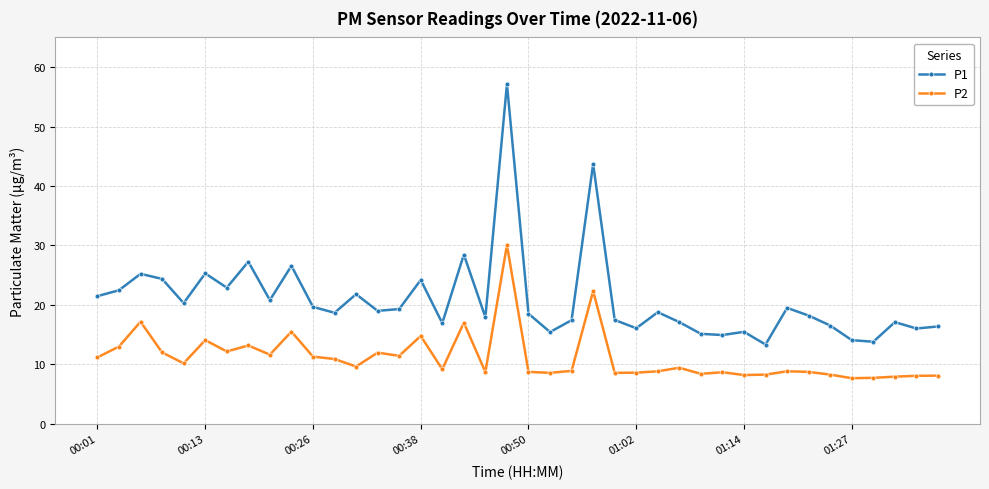

True or false: P2 and P1 intersect in this chart.

False